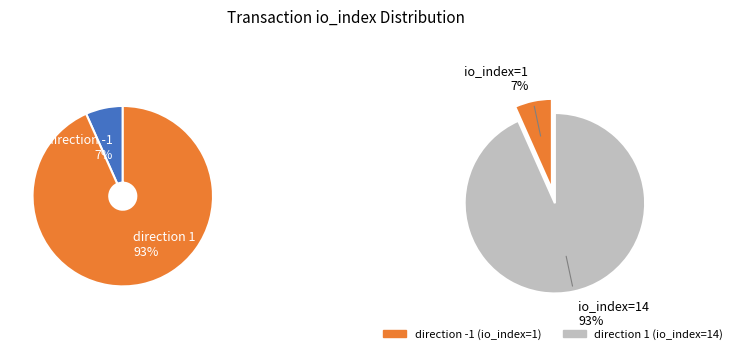

Do direction -1 (io_index=1) and direction 1 (io_index=14) together represent more than half of the pie?

Yes